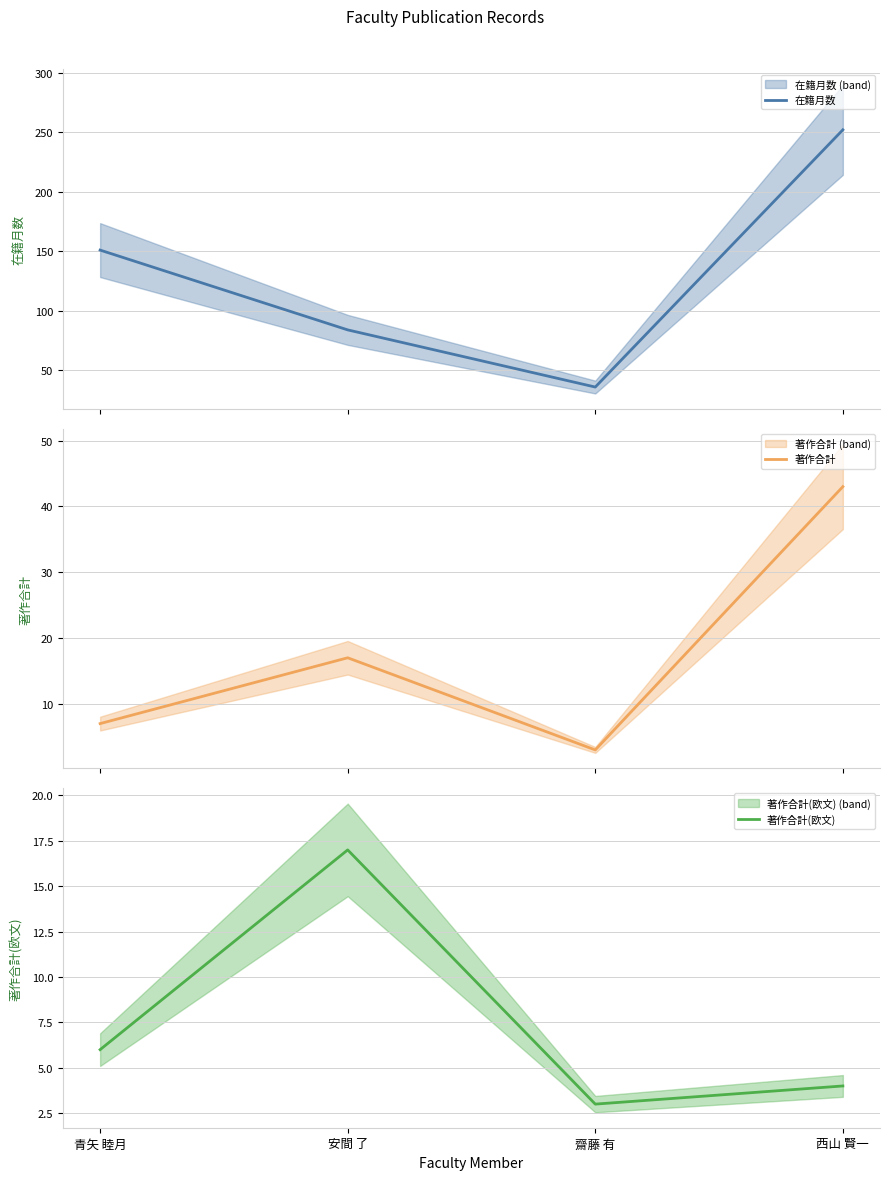

Reading left to right, list all the values displayed in this chart.

在籍月数: 青矢 睦月=151	安間 了=84	齋藤 有=36	西山 賢一=252
著作合計: 青矢 睦月=7	安間 了=17	齋藤 有=3	西山 賢一=43
著作合計(欧文): 青矢 睦月=6	安間 了=17	齋藤 有=3	西山 賢一=4